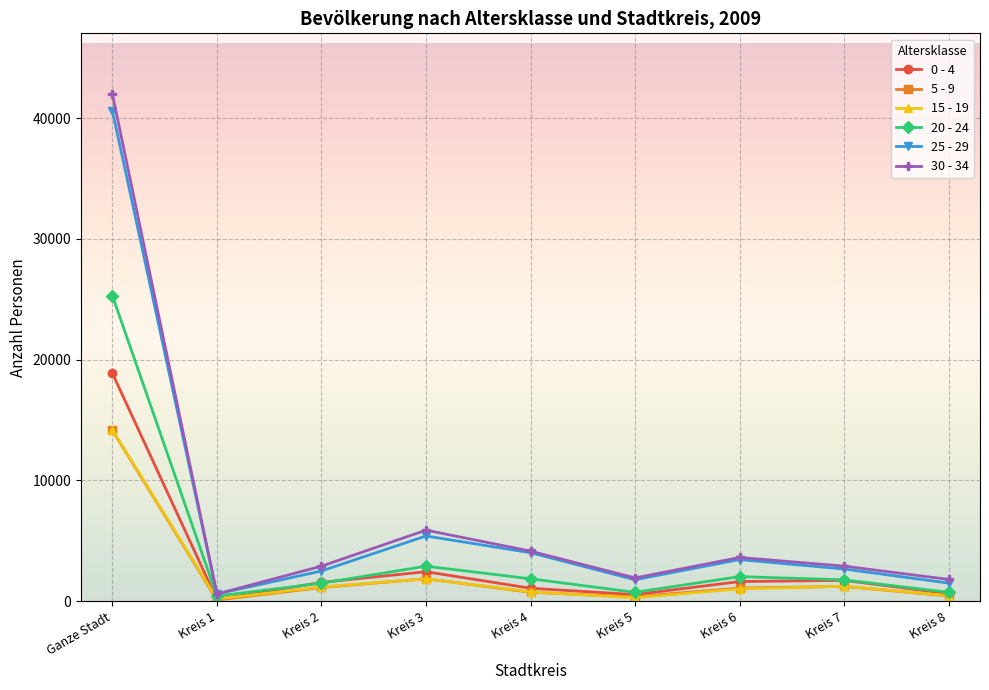

The value of 25 - 29 at Kreis 6 is 1218. True or false?

False